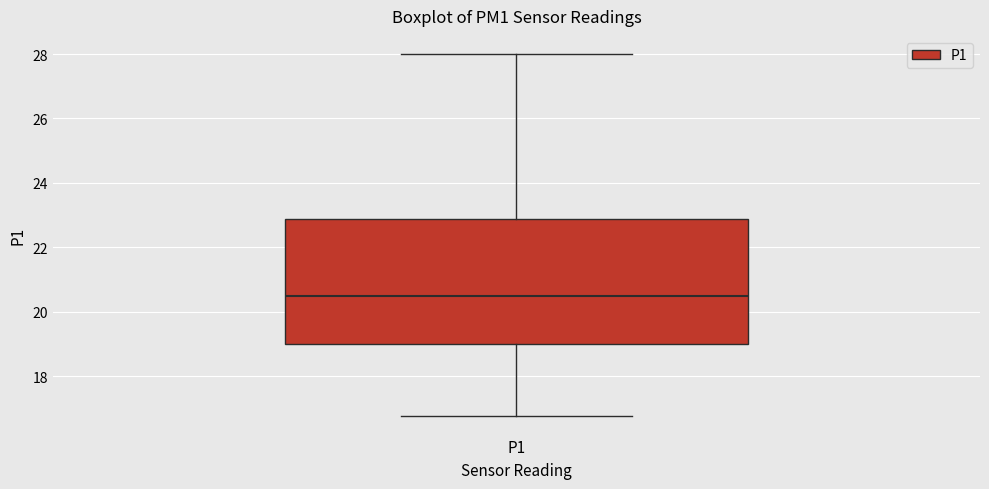

Transcribe this box plot: give where the median line is, the range the box spans, and where the two whiskers end, as read against the y-axis. The values are not printed on the chart, so give them approximately, as read against the axis.

median 20.6, box 19.0 to 22.8, whiskers 16.8 to 28.0